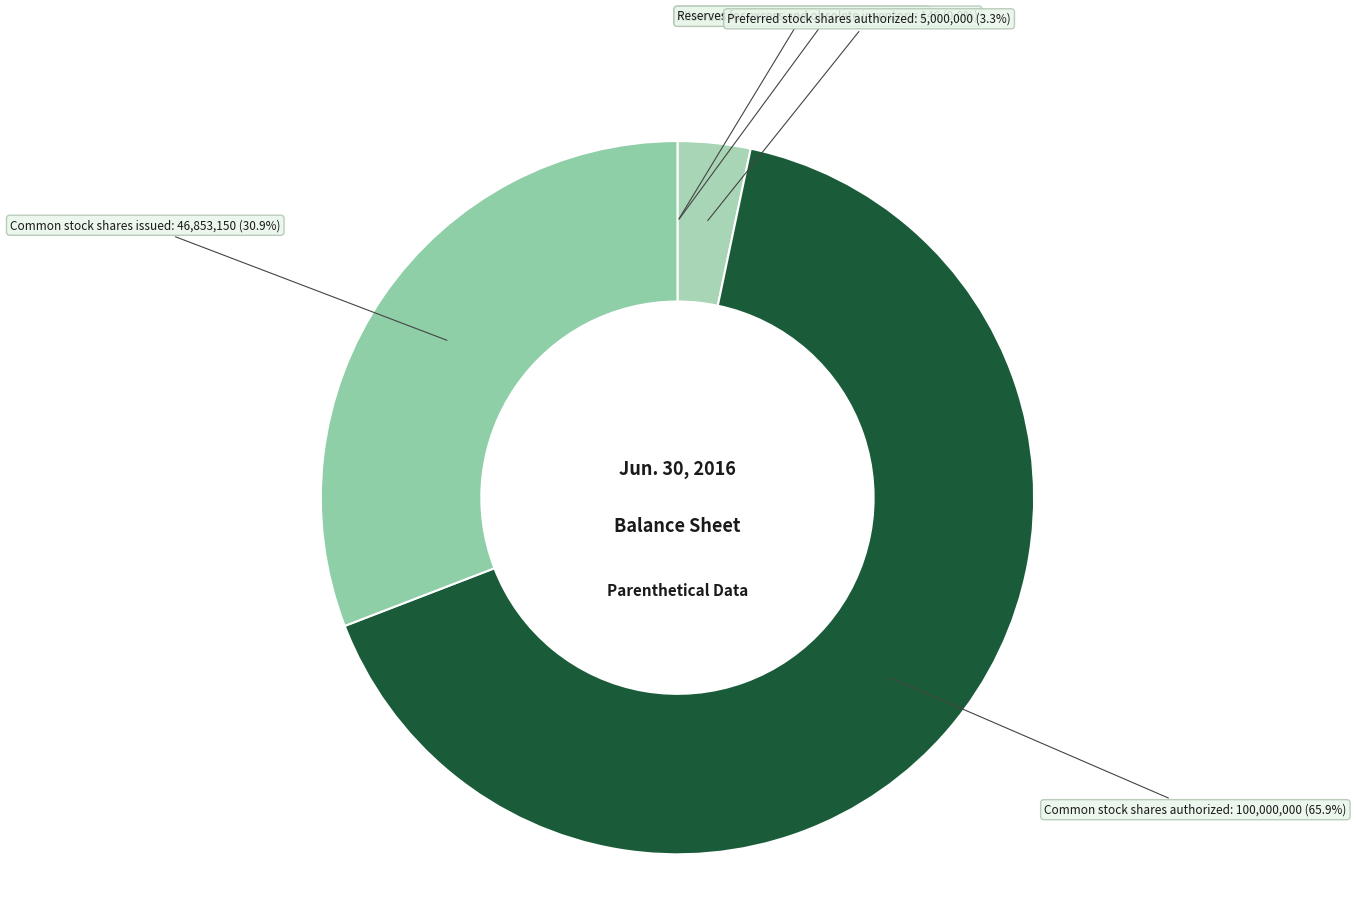

Do Common stock shares authorized: 100,000,000 (65.9%) and Common stock shares issued: 46,853,150 (30.9%) together represent more than half of the pie?

Yes